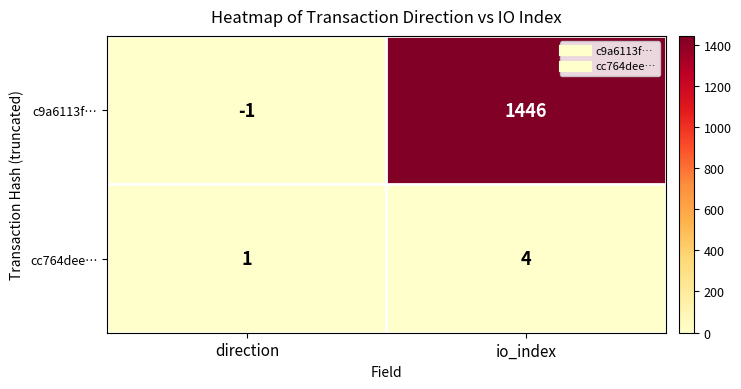

What is the sum of all c9a6113f… values?

1445